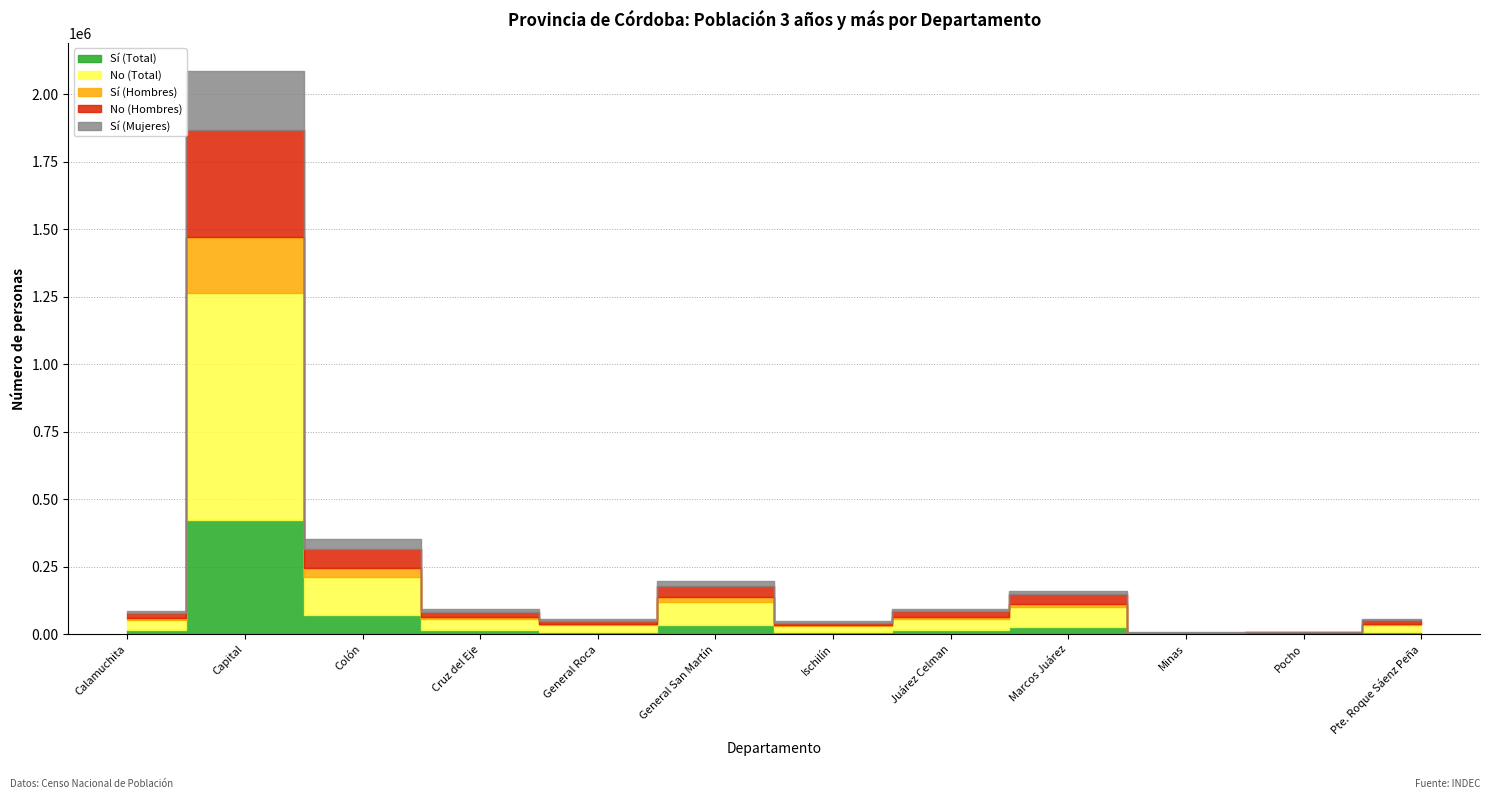

Does the chart have visible grid lines?

Yes